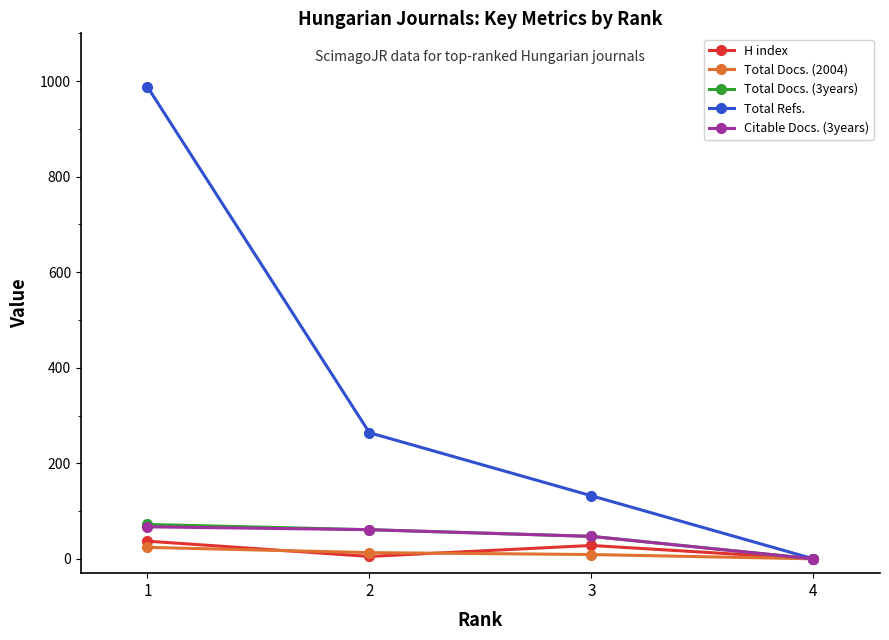

At which label does H index first exceed 28?

1